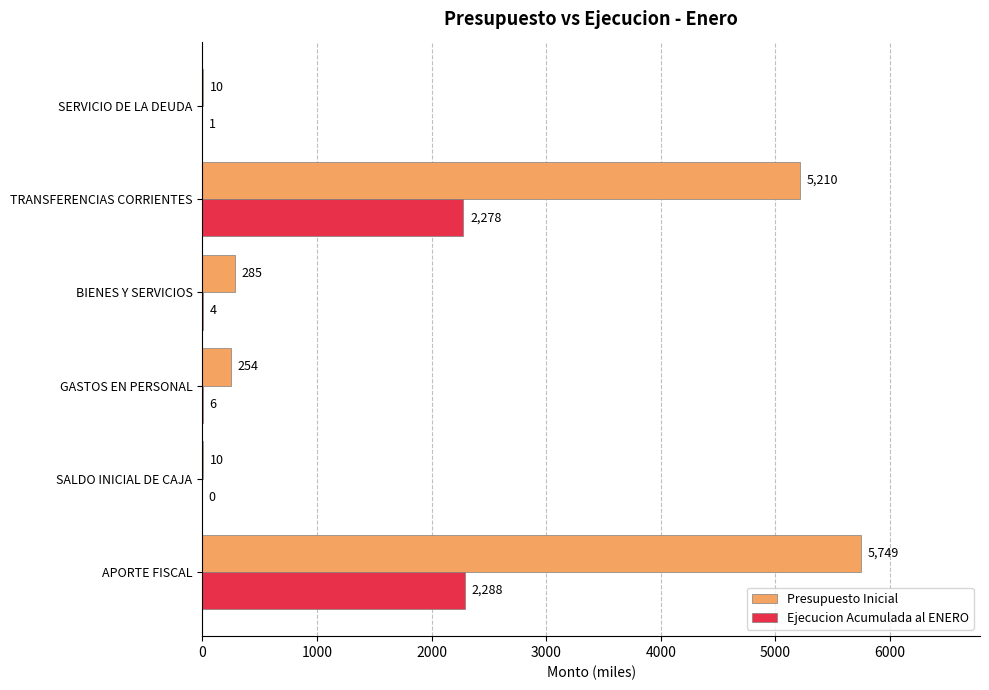

Which series has the largest range (max minus min)?

Presupuesto Inicial